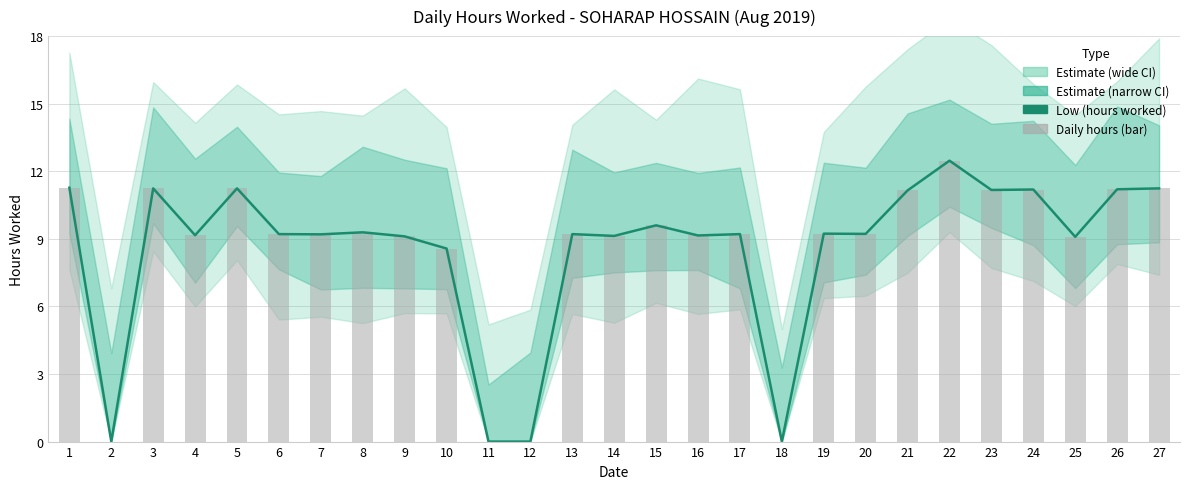

How many groups of bars are there?

27